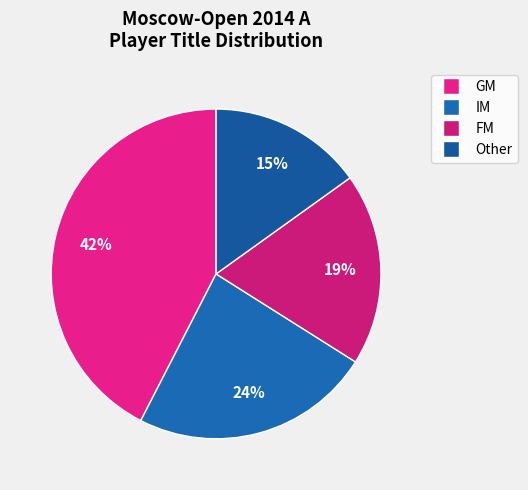

To the nearest percent, what portion does Other represent?

15%